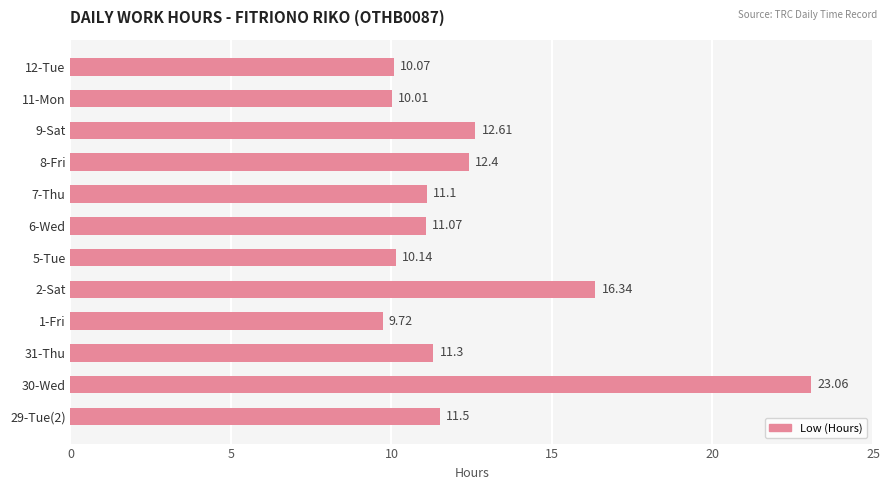

What is the ratio of the value at 11-Mon to the value at 1-Fri?

1.0